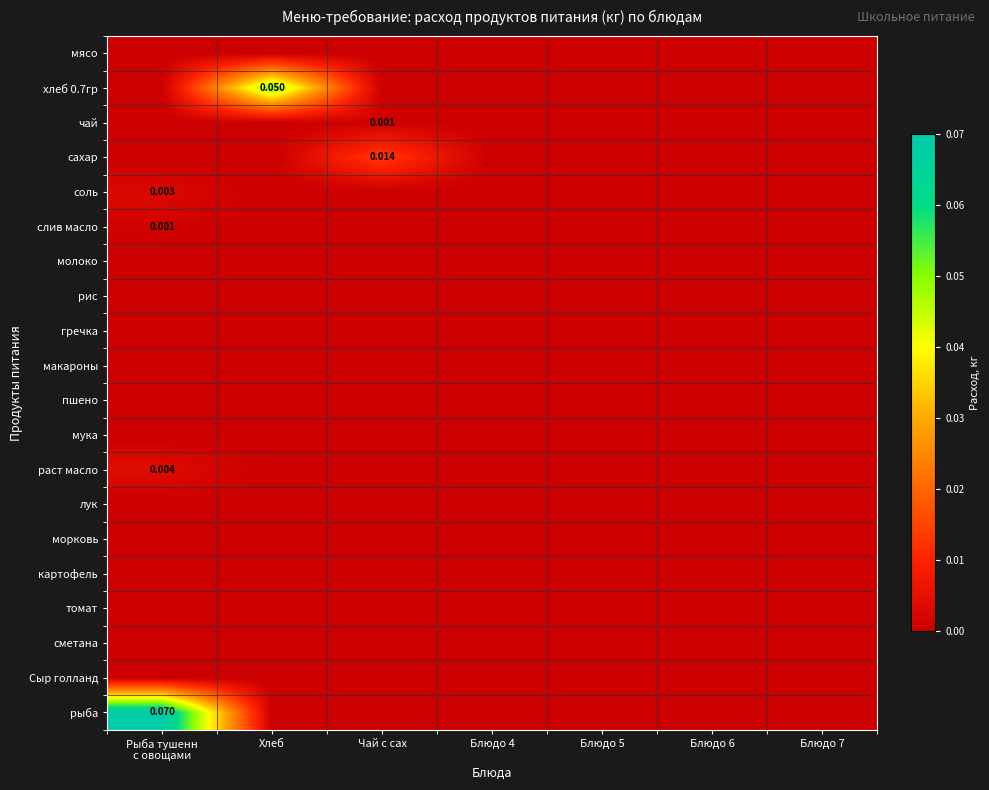

At Блюдо 7, list the series in order from smallest to largest.

мясо, хлеб 0.7гр, чай, сахар, соль, слив масло, молоко, рис, гречка, макароны, пшено, мука, раст масло, лук, морковь, картофель, томат, сметана, Сыр голланд, рыба